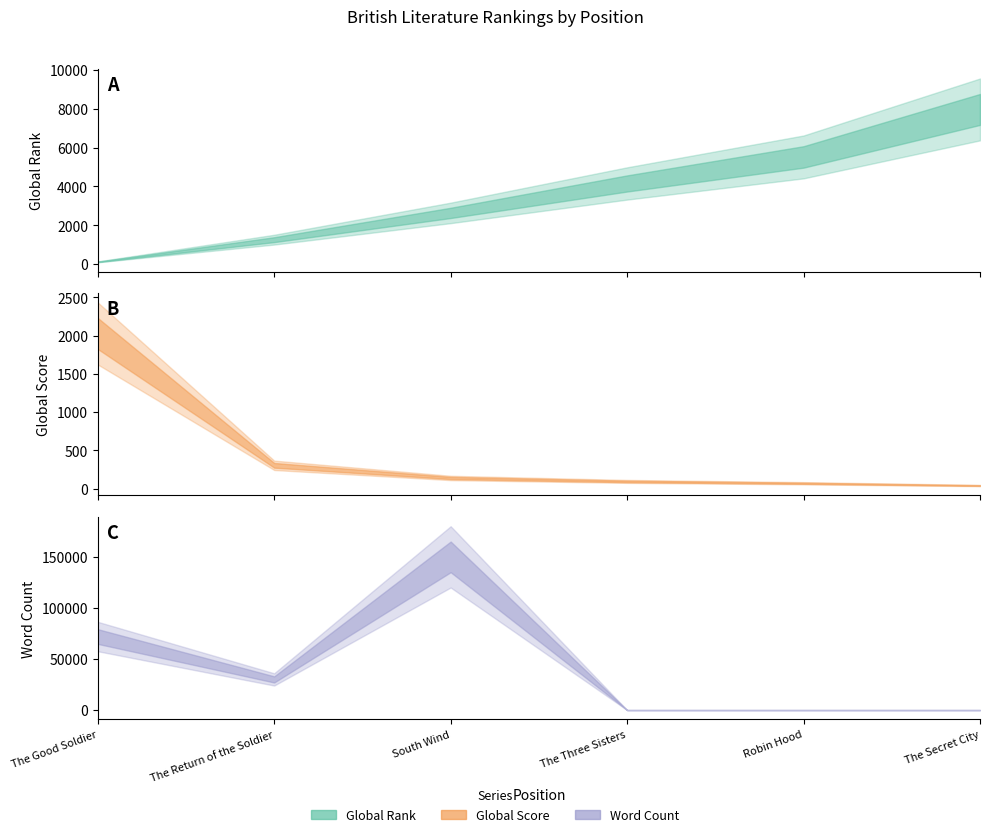

How many lines are shown in the chart?

3